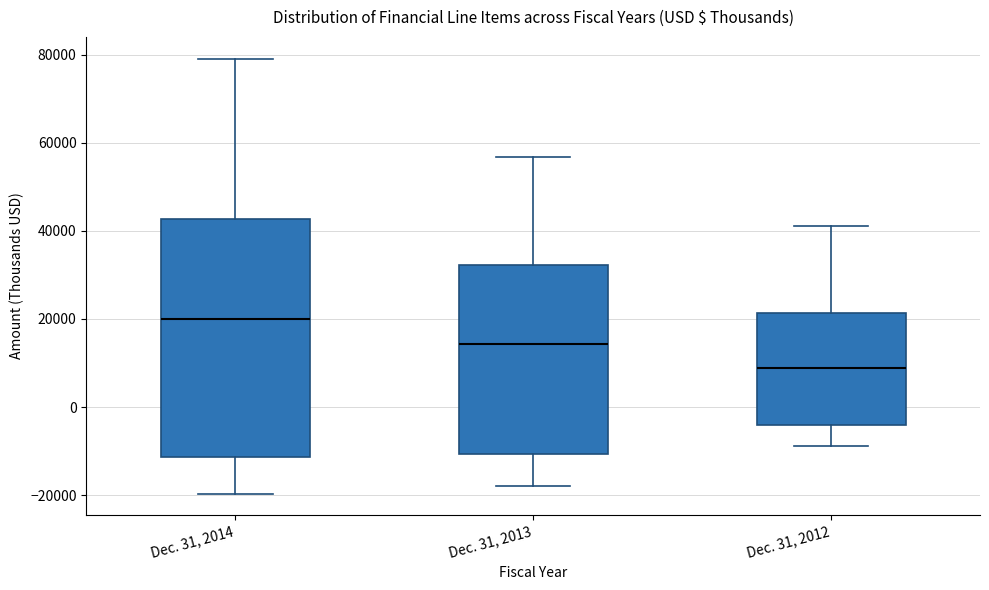

Reading left to right, read every box against the y-axis: the position of its median line, the range the box covers, and the ends of its whiskers. The values are not printed on the chart, so give them approximately, as read against the axis.

Dec. 31, 2014: median 20000, box -12000 to 42000, whiskers -20000 to 80000
Dec. 31, 2013: median 14000, box -10000 to 32000, whiskers -18000 to 56000
Dec. 31, 2012: median 8000, box -4000 to 22000, whiskers -8000 to 42000